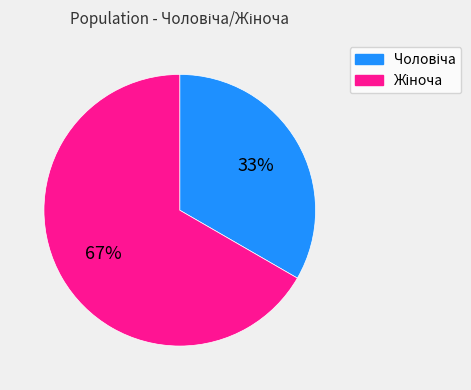

Is there any slice that represents more than half of the pie?

Yes